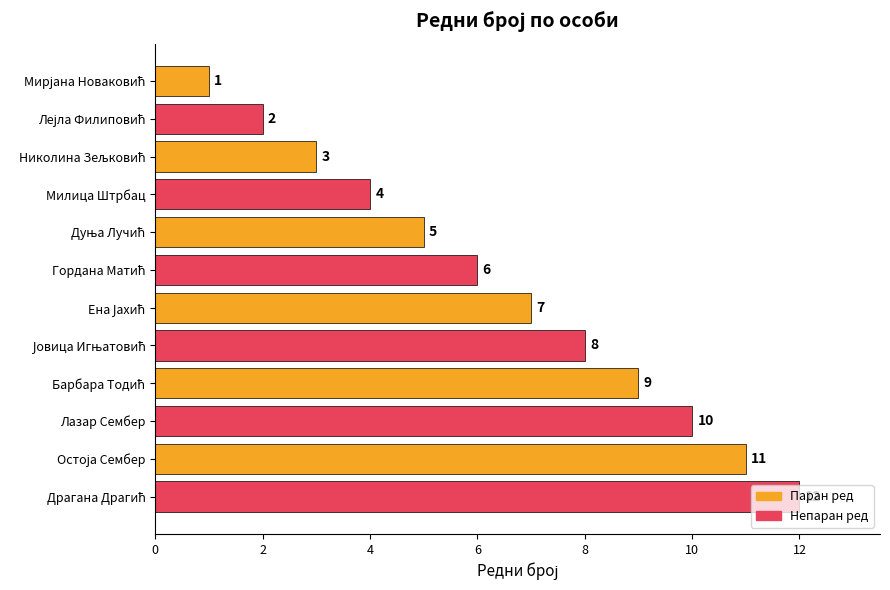

What is the sum of all values?

78